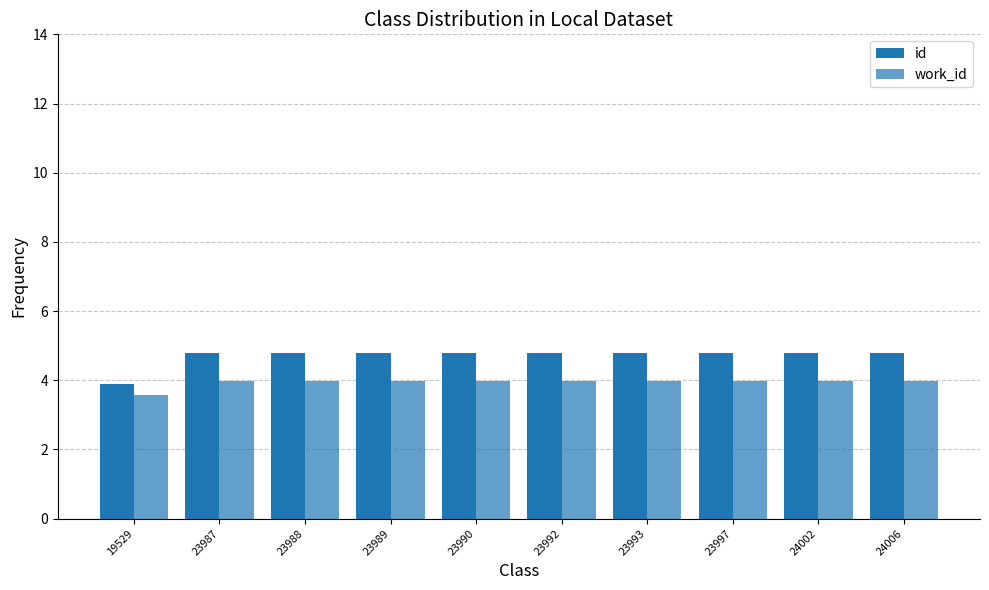

How many values in the id series exceed 4?

9